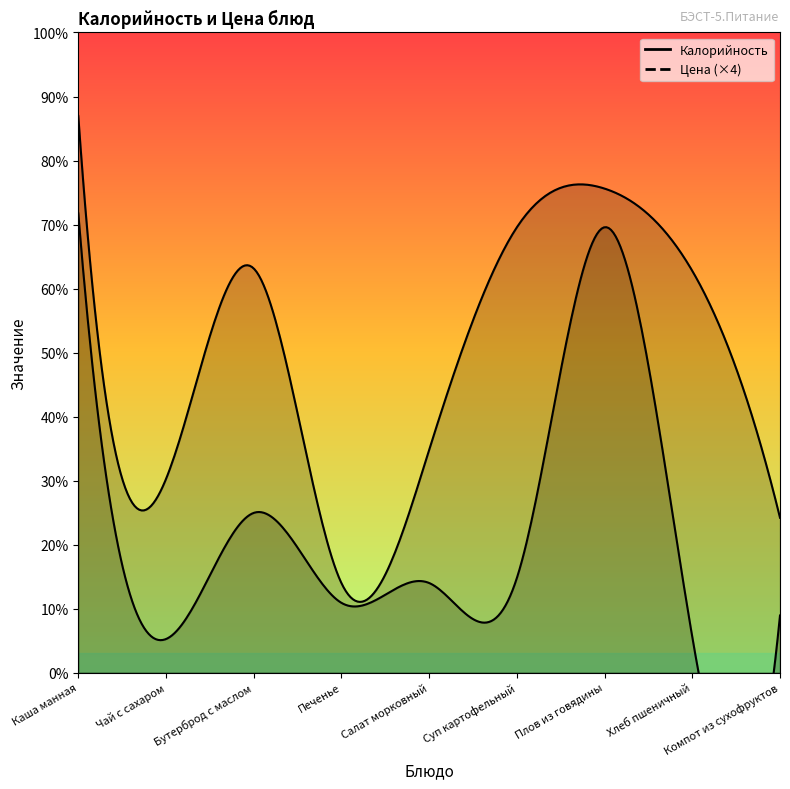

List the series in order of their overall mean, lowest first.

Цена, Калорийность